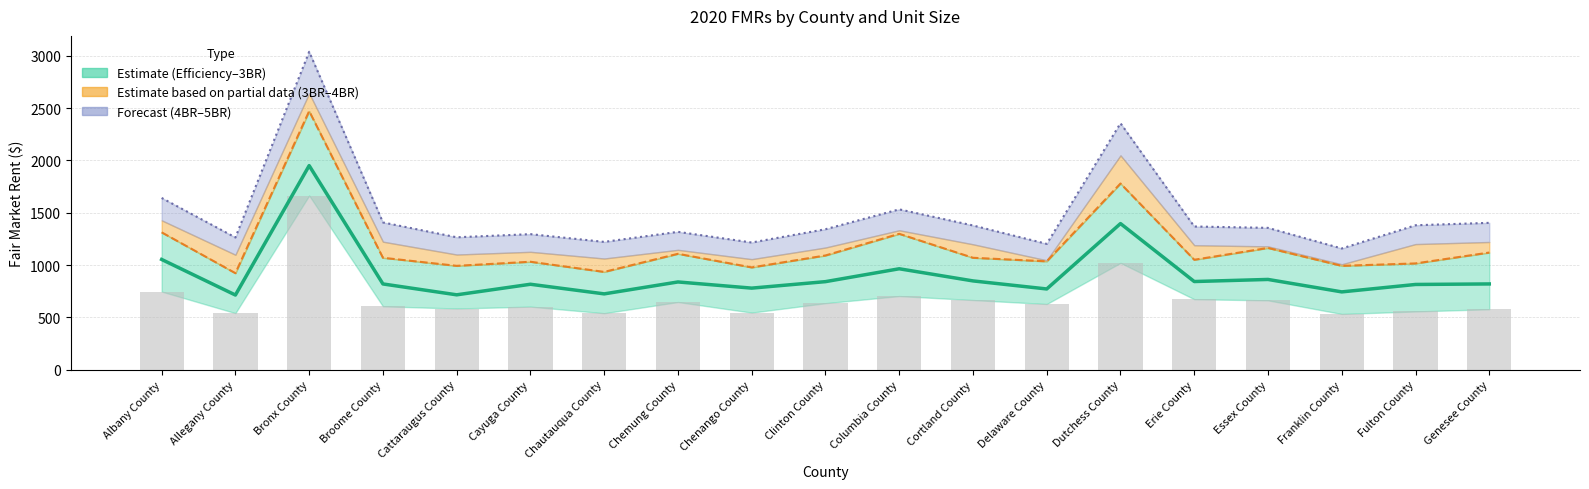

What value does the 5BR series have at Essex County?

1356